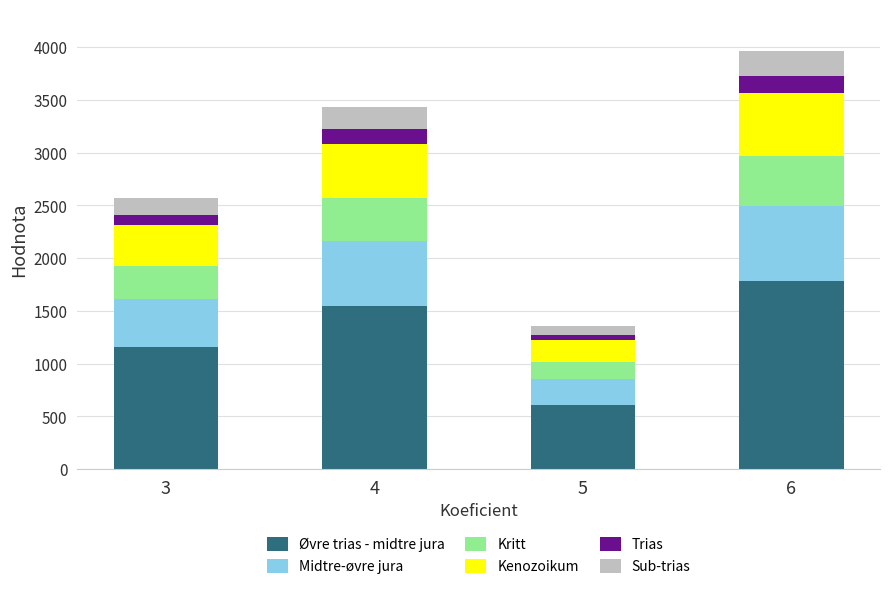

List the labels in order of Øvre trias - midtre jura value, smallest first.

5, 3, 4, 6